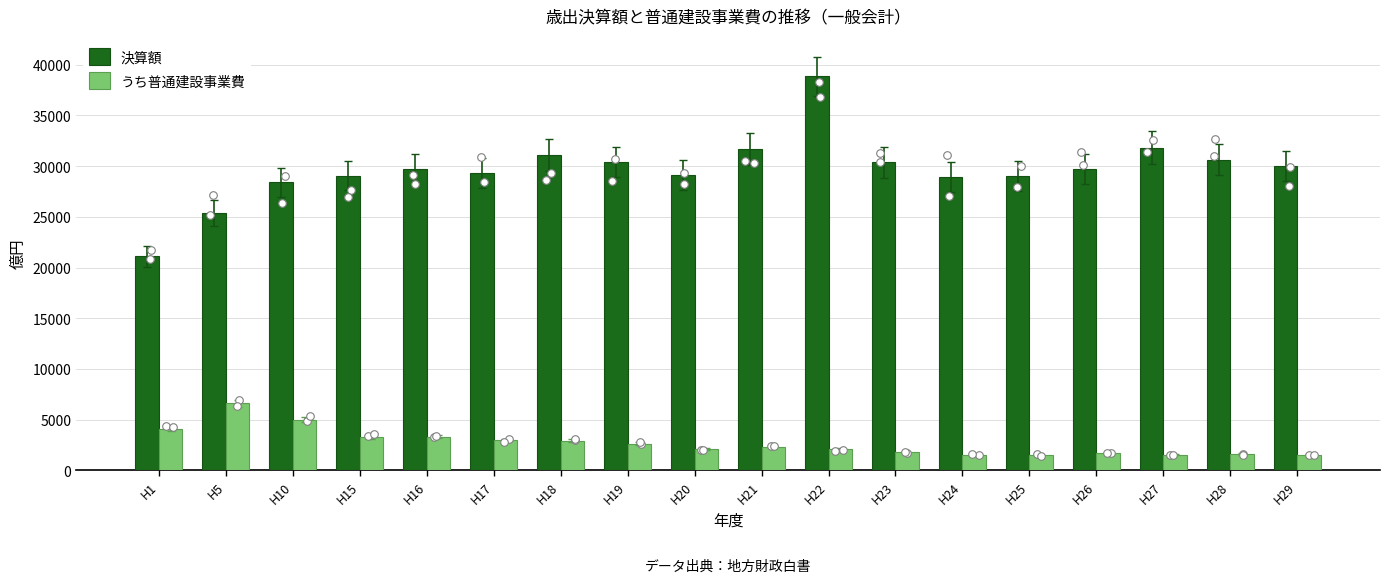

What is the total value across all series at H24?

30451.0